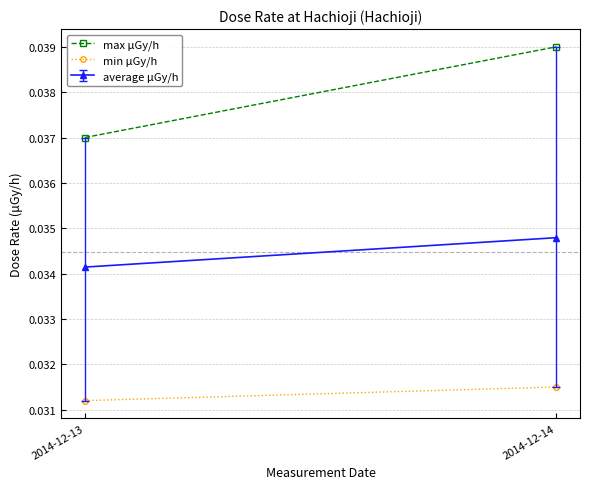

Which series changed the most between 2014-12-13 and 2014-12-14?

max μGy/h